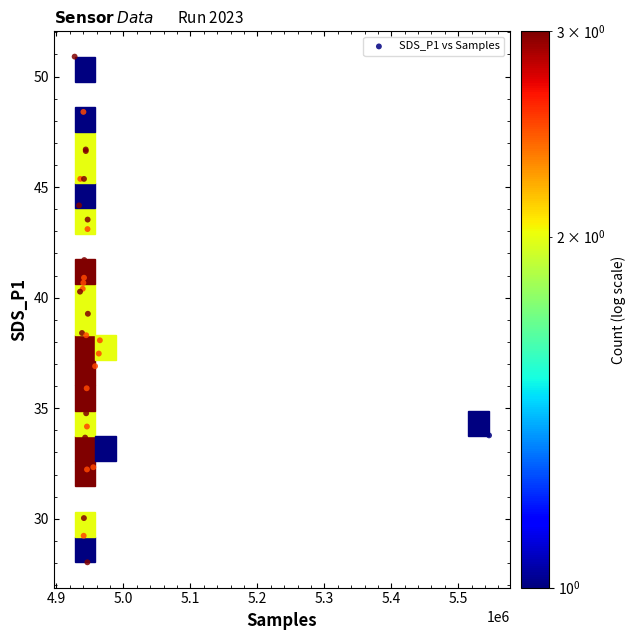

What Y value in the scatter plot is closest to 39?

39.3